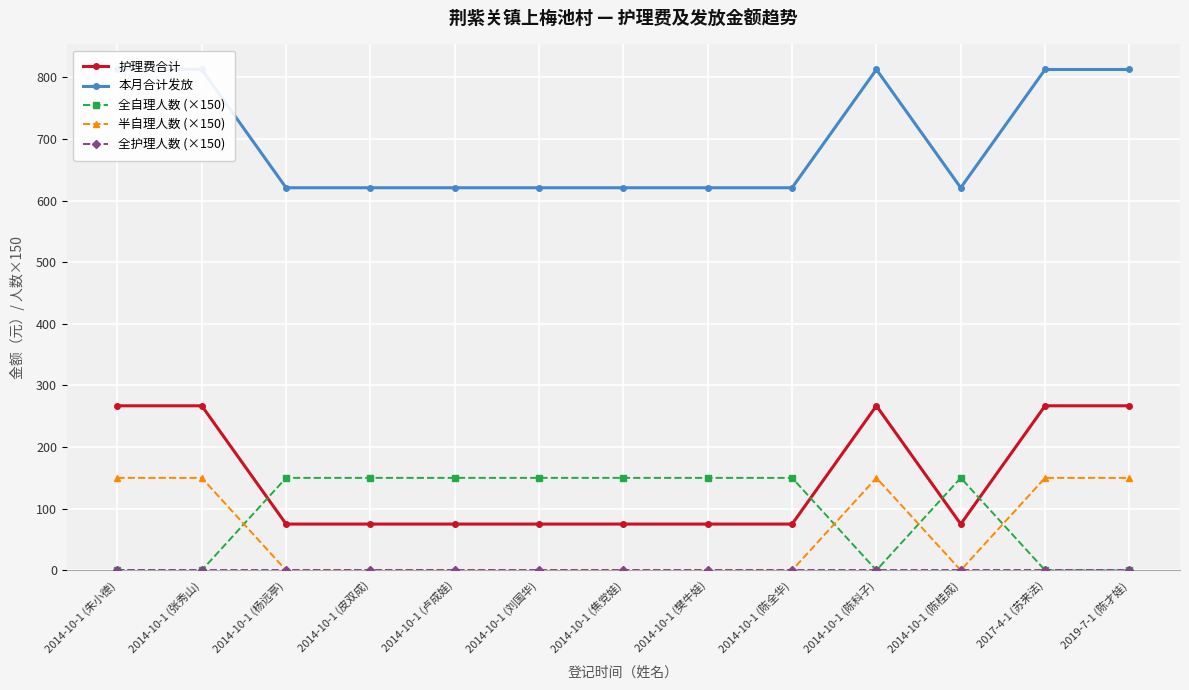

What position from the left is 2017-4-1 (苏来法)?

12